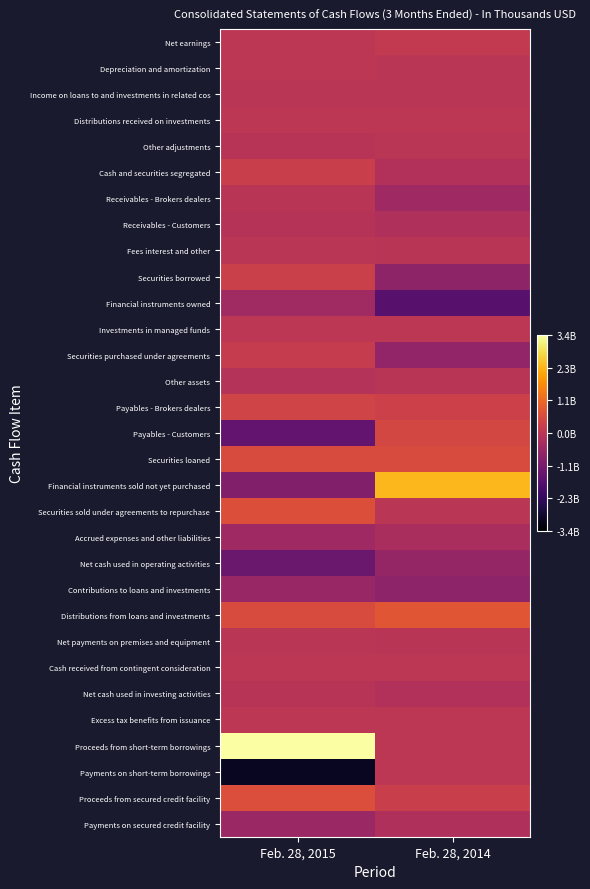

At which category is the sum across all series the highest?

Feb. 28, 2014